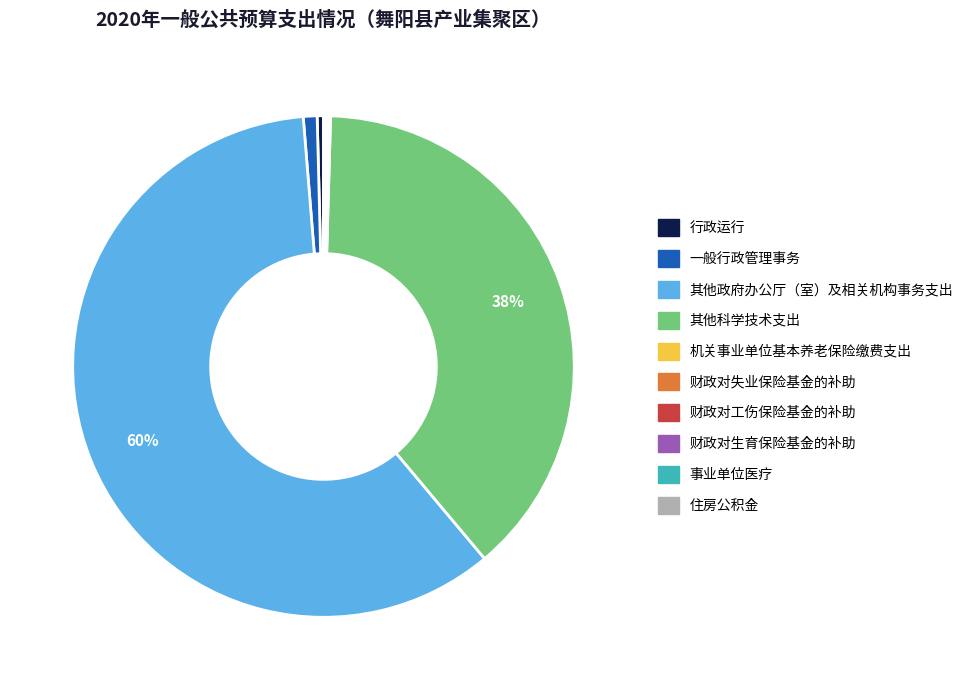

Which category accounts for the majority?

其他政府办公厅（室）及相关机构事务支出